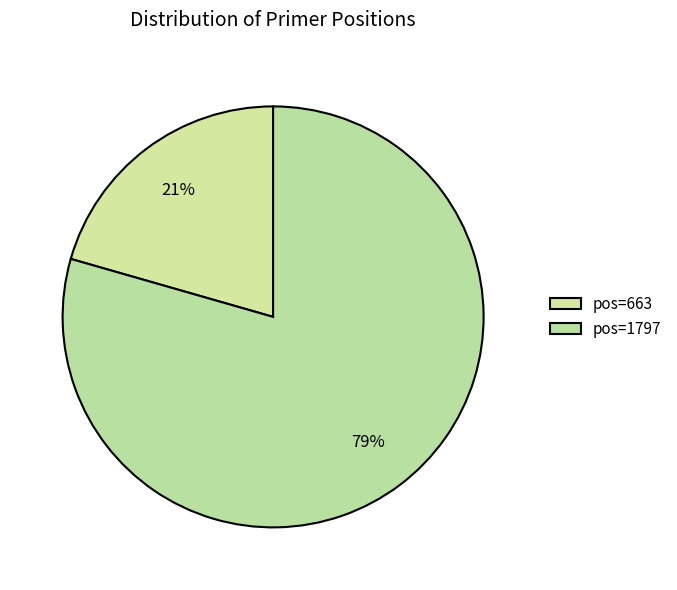

How many segments does this pie chart have?

2